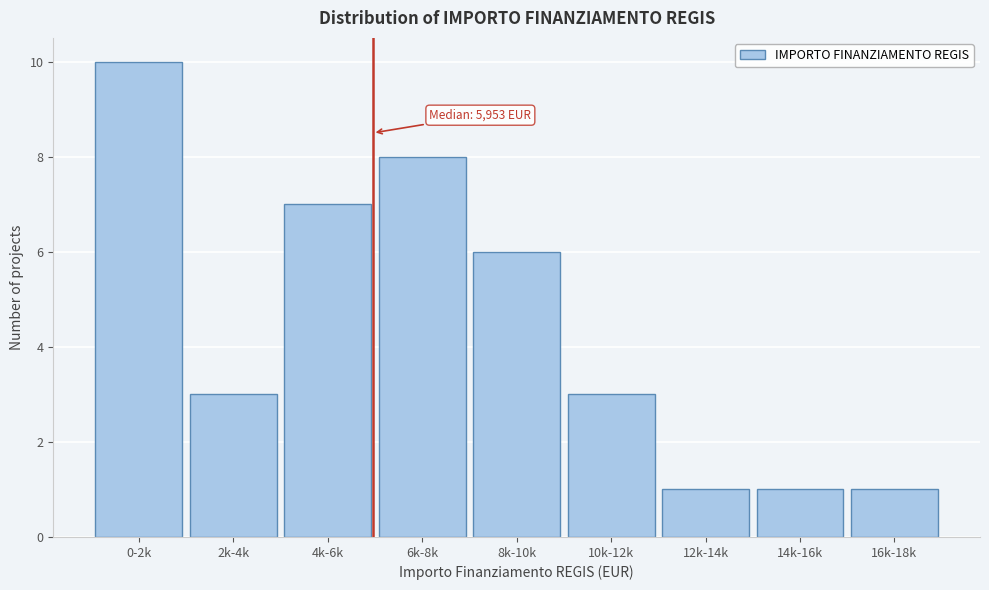

Reading right to left, extract all data points from this chart.

1	1	1	3	6	8	7	3	10